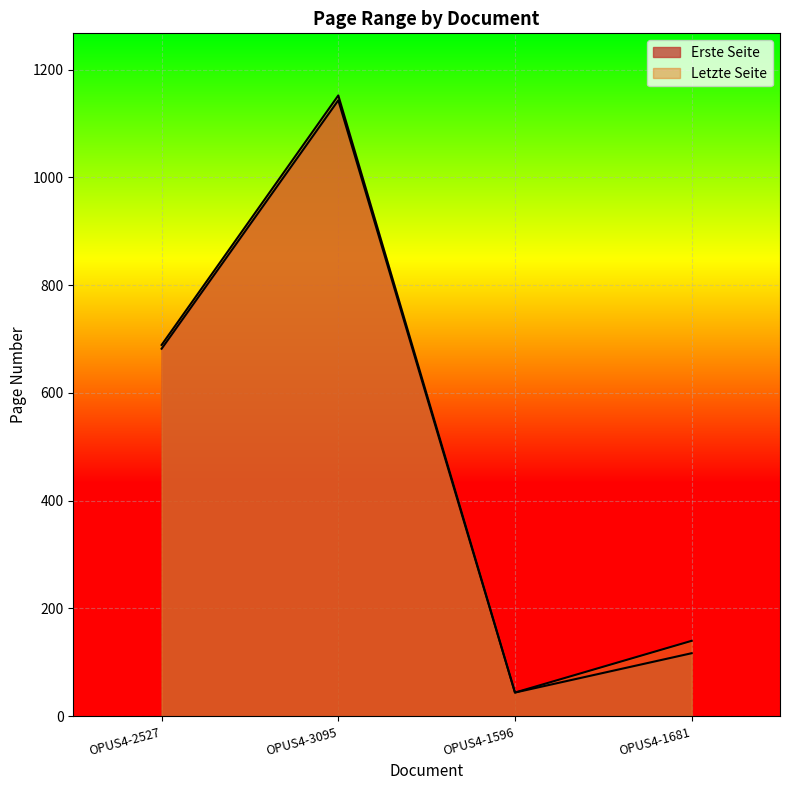

Rank the series by their maximum value, from highest to lowest.

Letzte Seite, Erste Seite